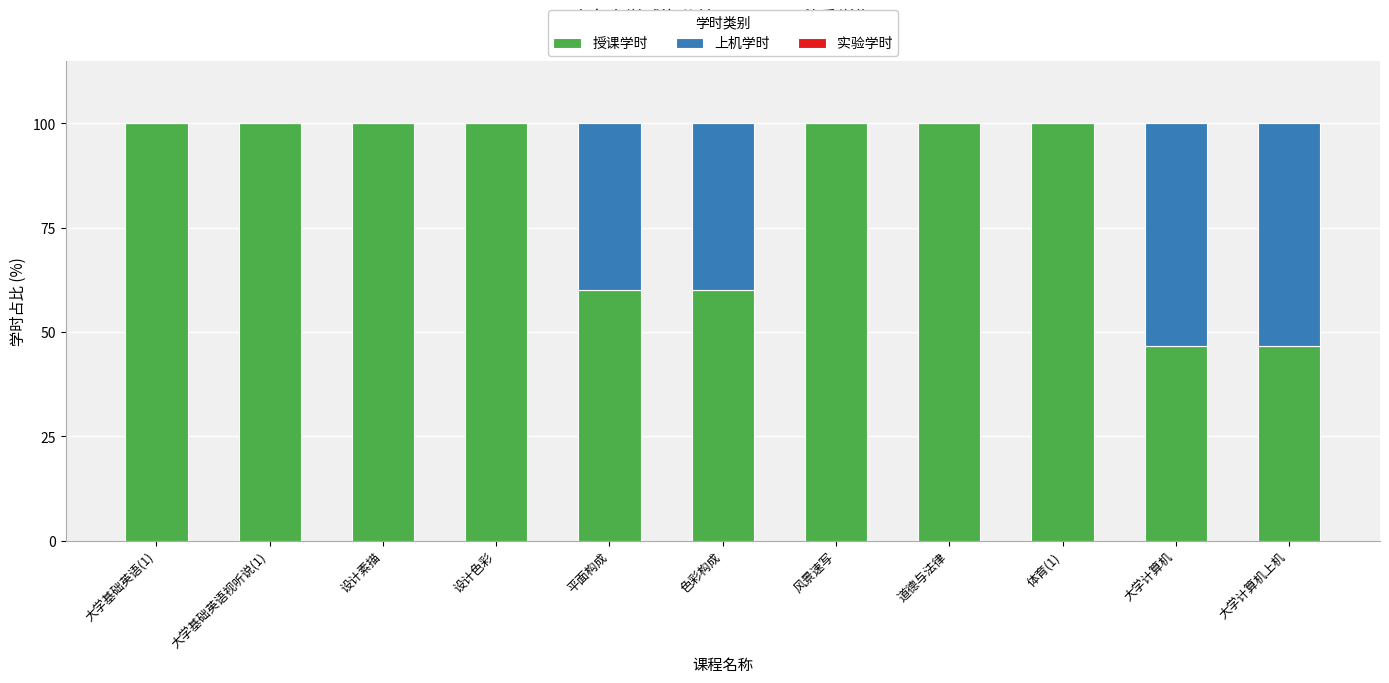

The value of 授课学时 at 色彩构成 is 60.0. True or false?

True